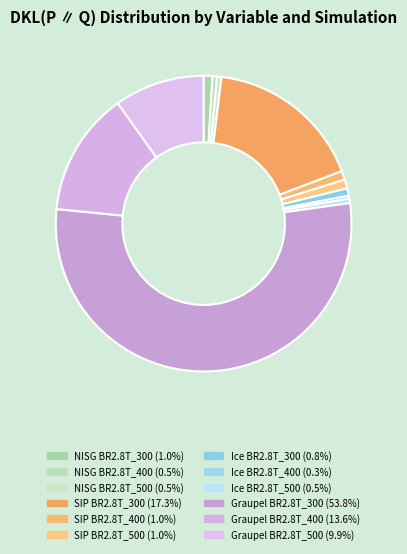

Count the number of slices in the pie.

12